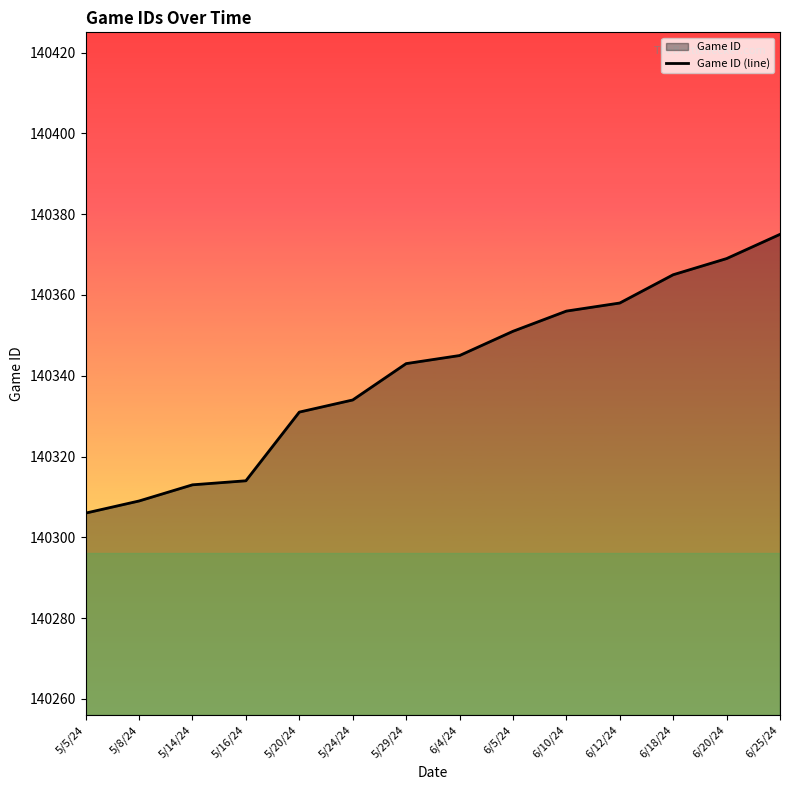

List the labels in order of value, smallest first.

5/5/24, 5/8/24, 5/14/24, 5/16/24, 5/20/24, 5/24/24, 5/29/24, 6/4/24, 6/5/24, 6/10/24, 6/12/24, 6/18/24, 6/20/24, 6/25/24